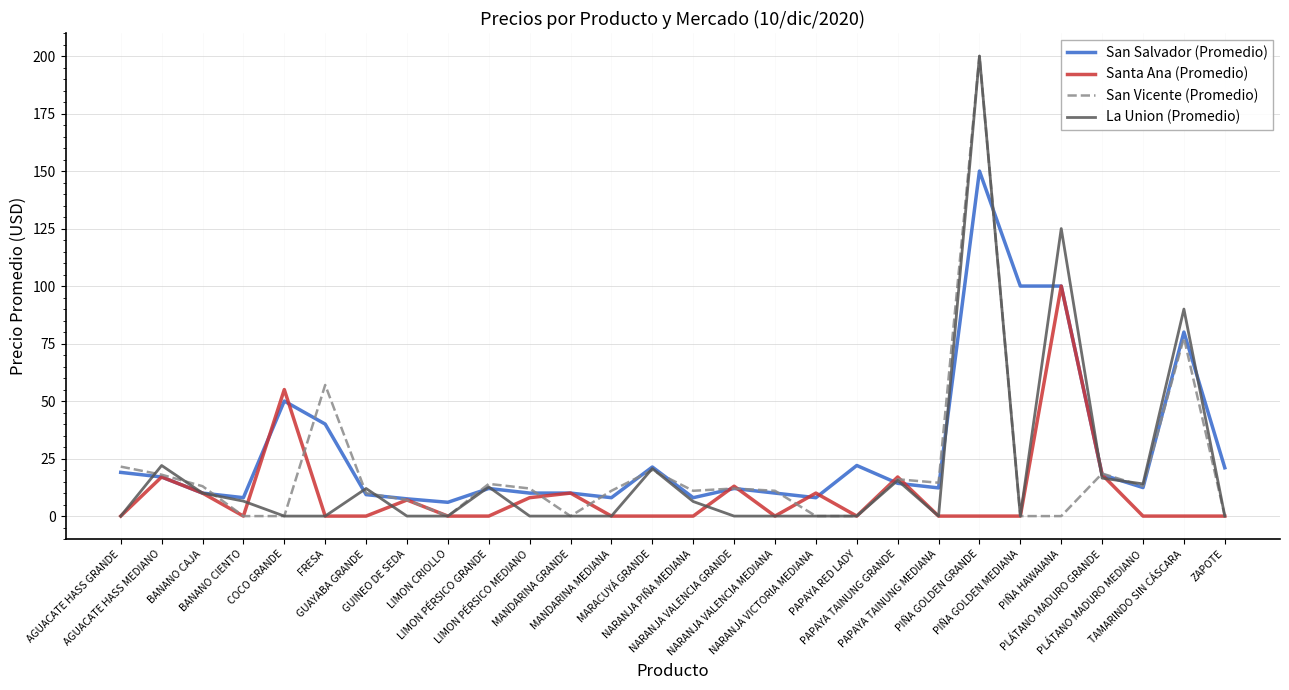

What is the highest value of the San Salvador (Promedio) series?

150.0